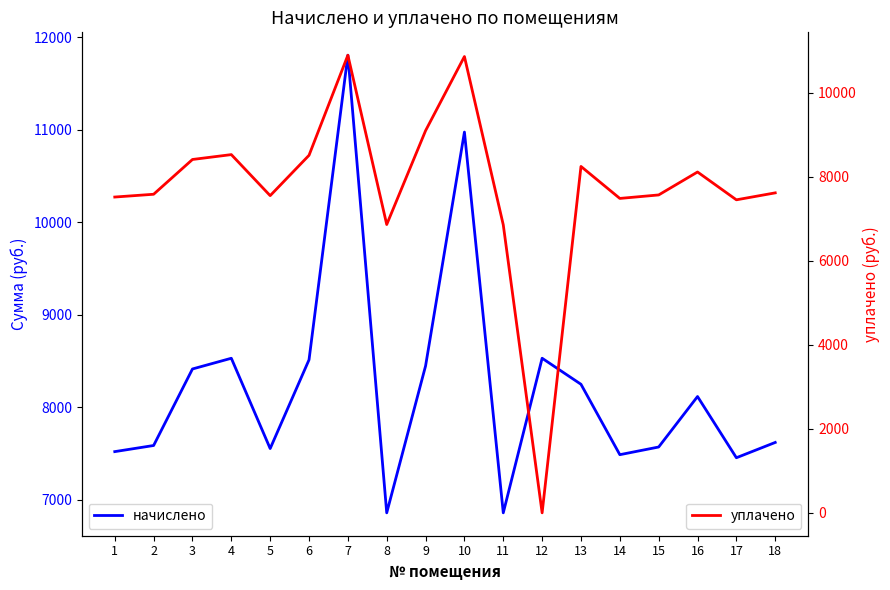

What is the difference between the уплачено values at 14 and 16?

629.3